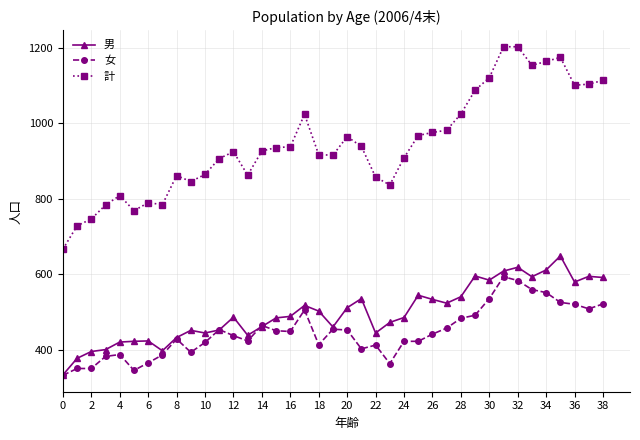

What is the value of the 女 point at the 14th from the left?

424